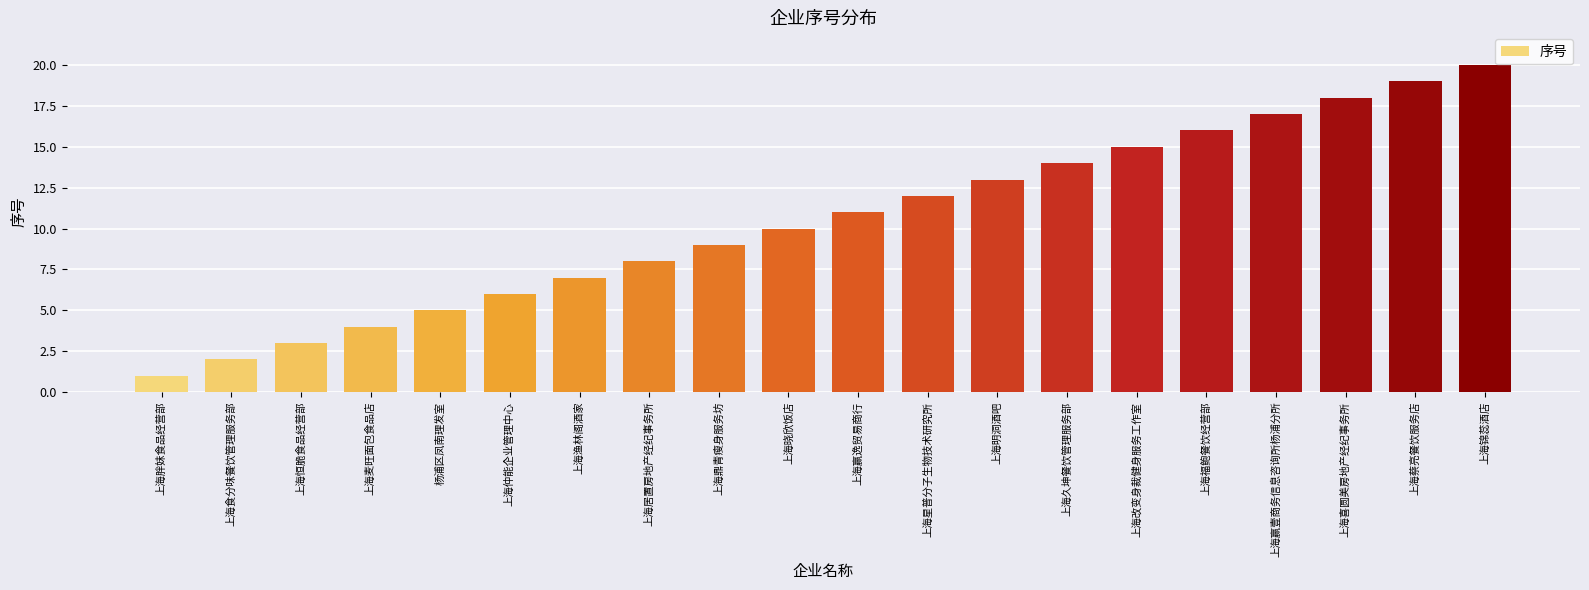

Between 上海明洞酒吧 and 上海星普分子生物技术研究所, which is larger?

上海明洞酒吧